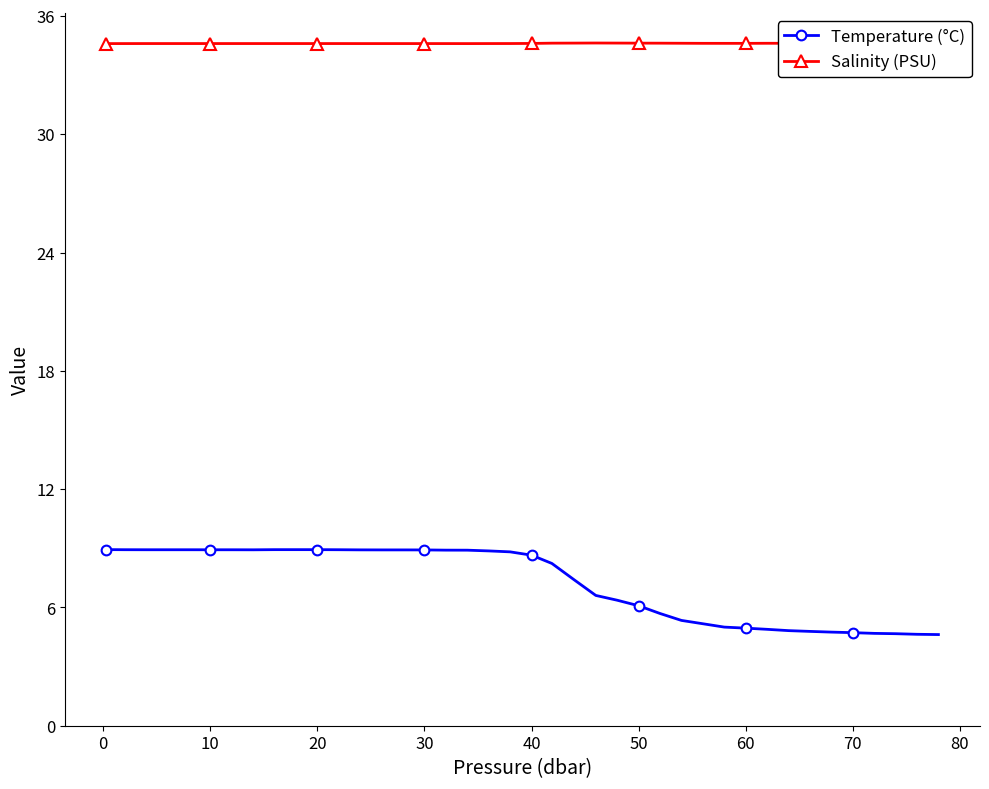

What is the maximum value shown in the chart?

34.7